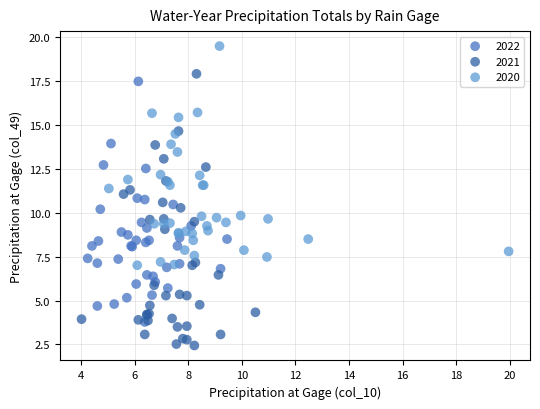

Which series reaches the minimum Y coordinate?

2021